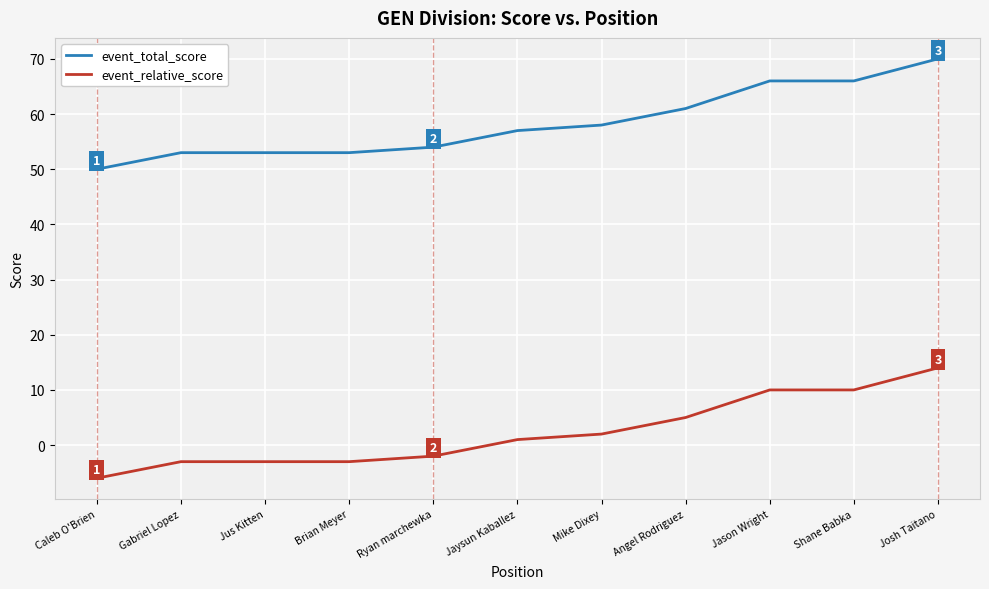

The event_total_score series shows 75 at Gabriel Lopez. True or false?

False